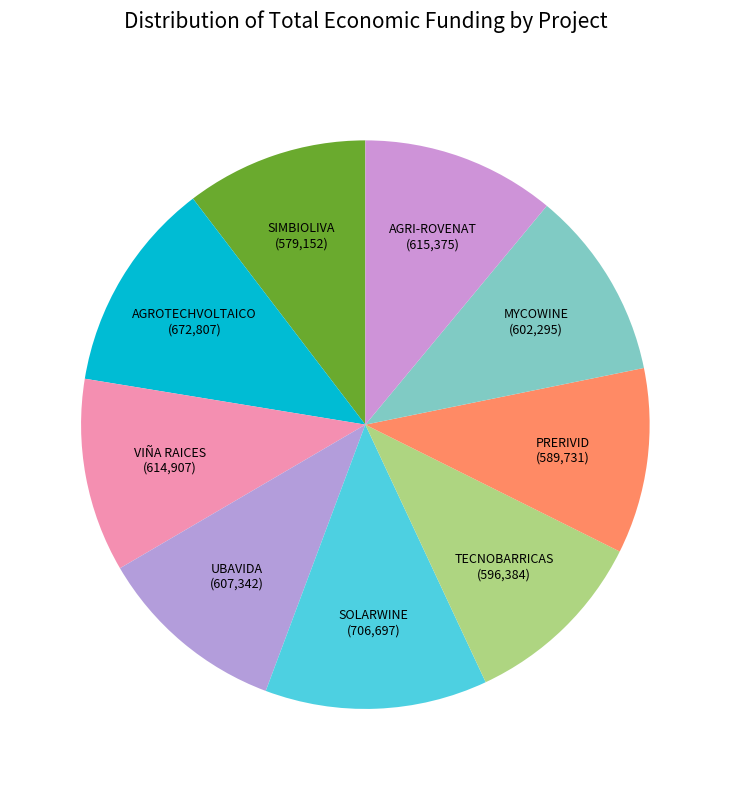

How many slices are in this pie chart?

9